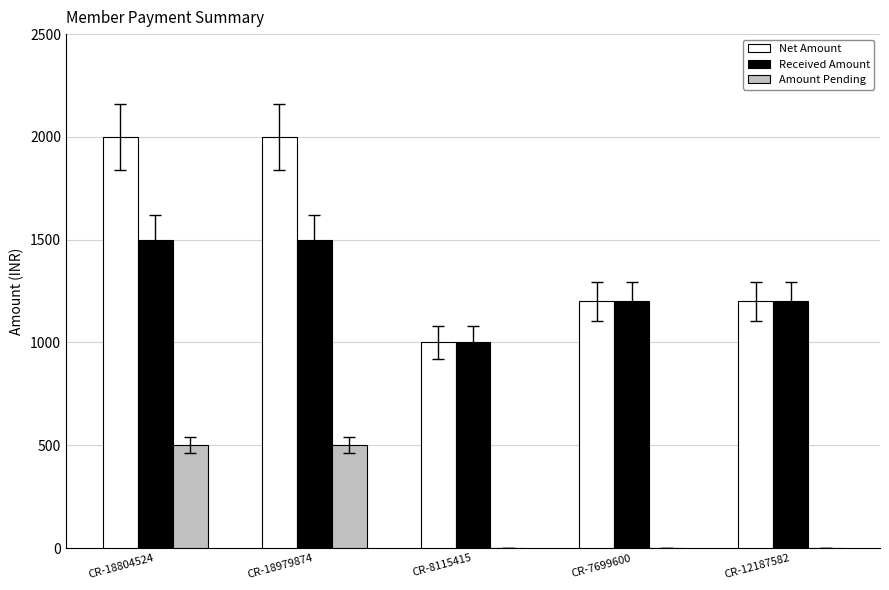

How many groups of bars are there?

5